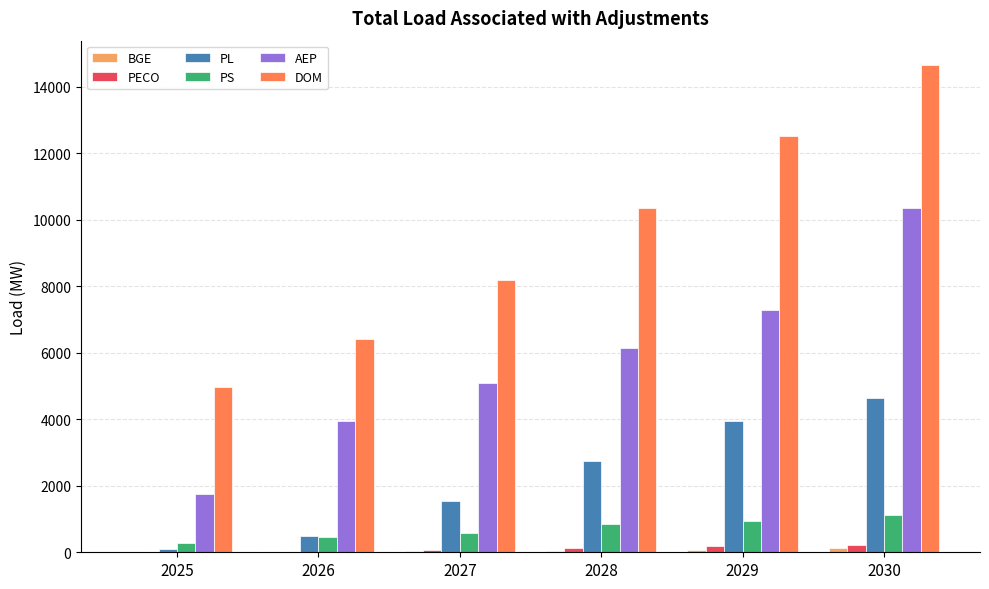

Where is DOM nearest to the value 9808?

2028